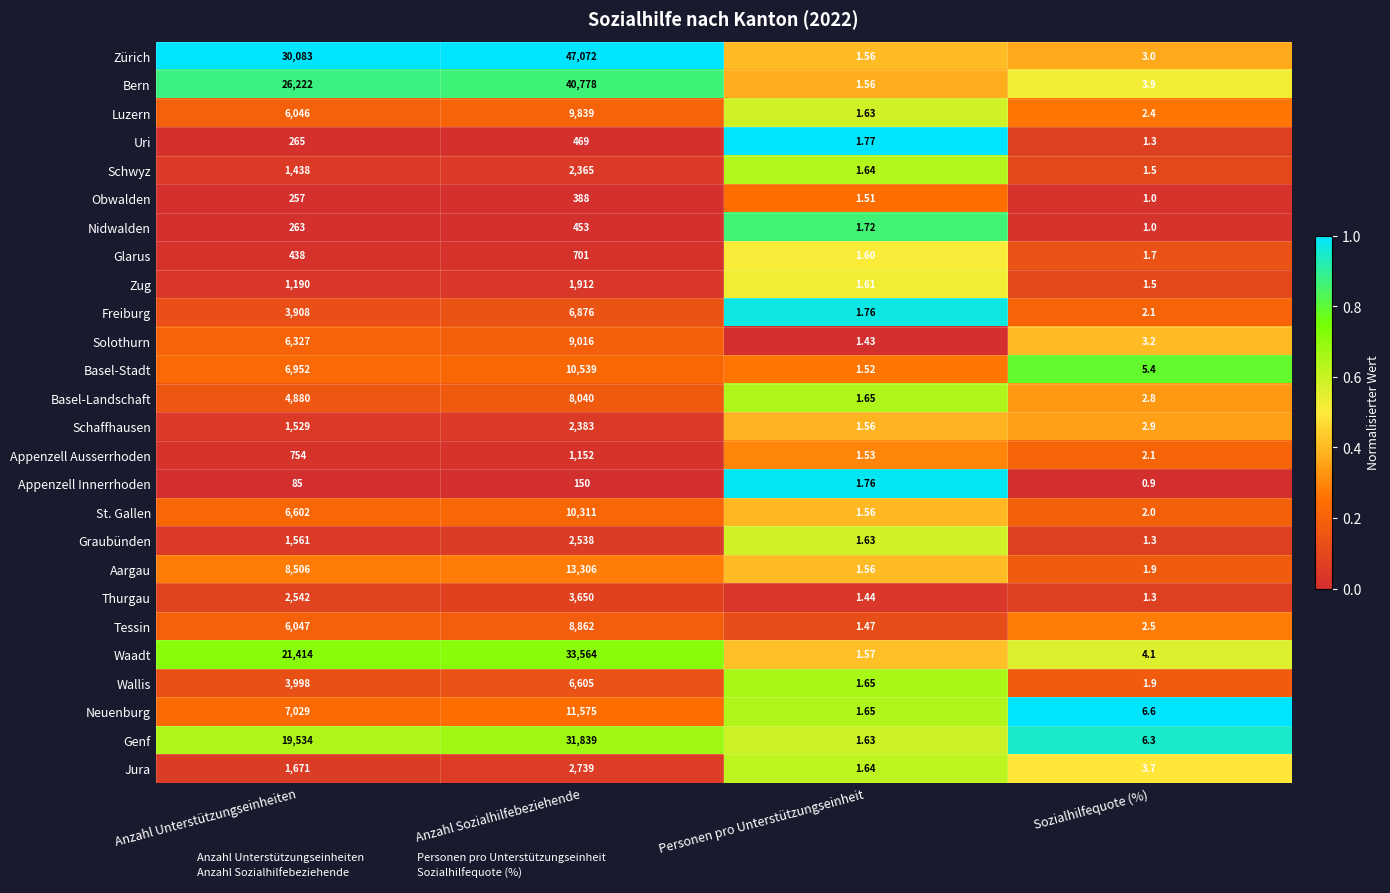

Which label corresponds to the smallest value in the chart?

Sozialhilfequote (%)